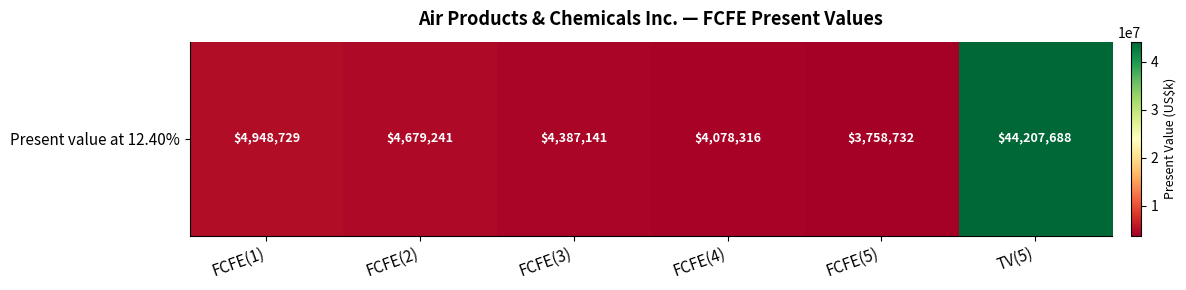

Which category has the highest value across all series?

TV(5)